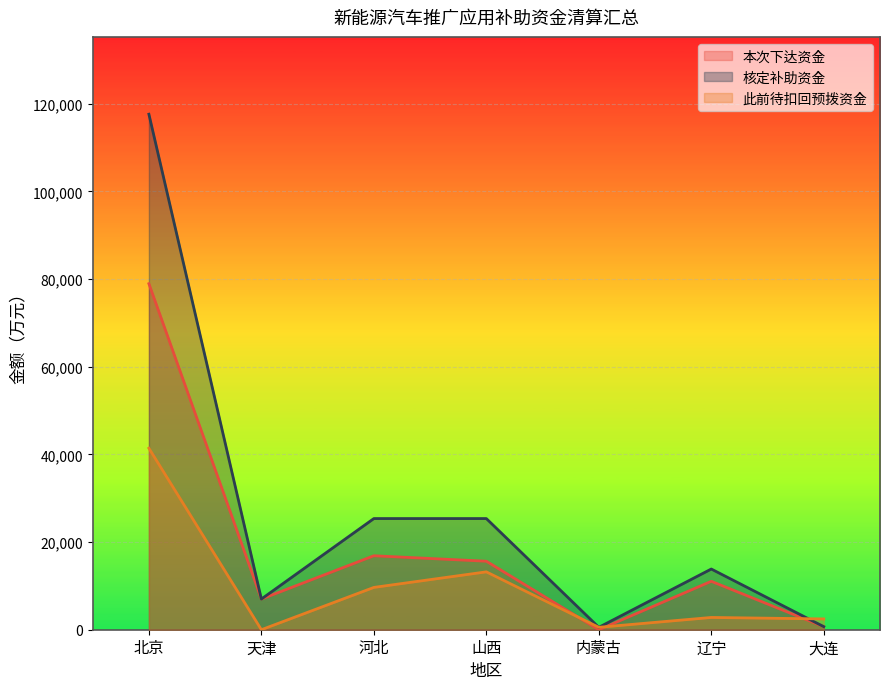

Reading left to right, transcribe all the data shown in this chart.

本次下达资金: 北京=78934	天津=6998	河北=16874	山西=15626	内蒙古=0	辽宁=11047	大连=702
核定补助资金: 北京=117598	天津=6998	河北=25359	山西=25358	内蒙古=546	辽宁=13846	大连=702
此前待扣回预拨资金: 北京=41405	天津=0	河北=9651	山西=13202	内蒙古=552	辽宁=2799	大连=2464